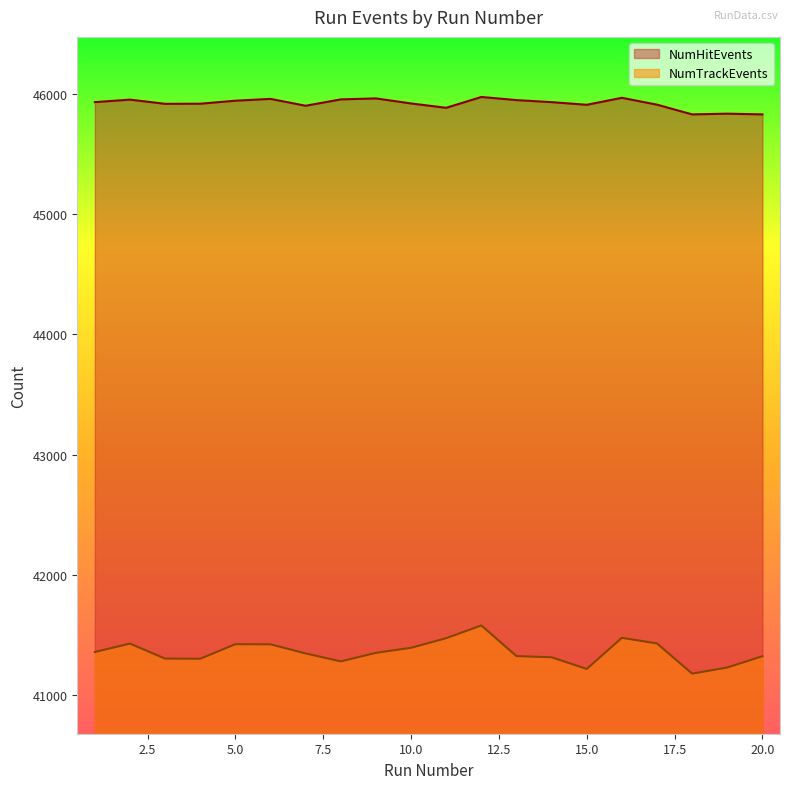

What is the average value of the NumTrackEvents series?

41356